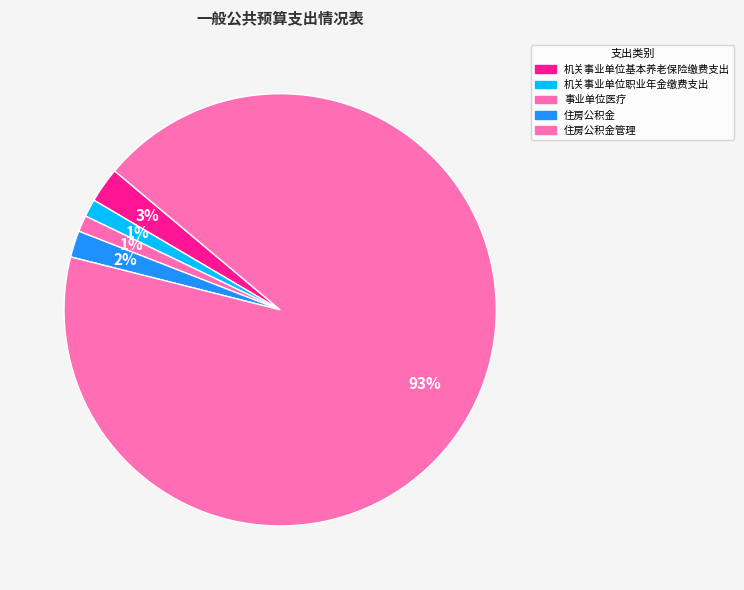

How many segments does this pie chart have?

5